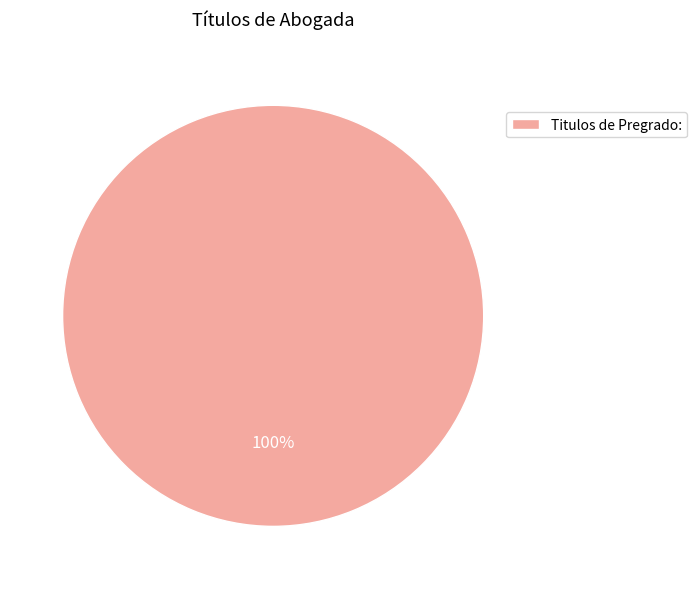

True or false: Titulos de Pregrado: accounts for 85% of the total.

False